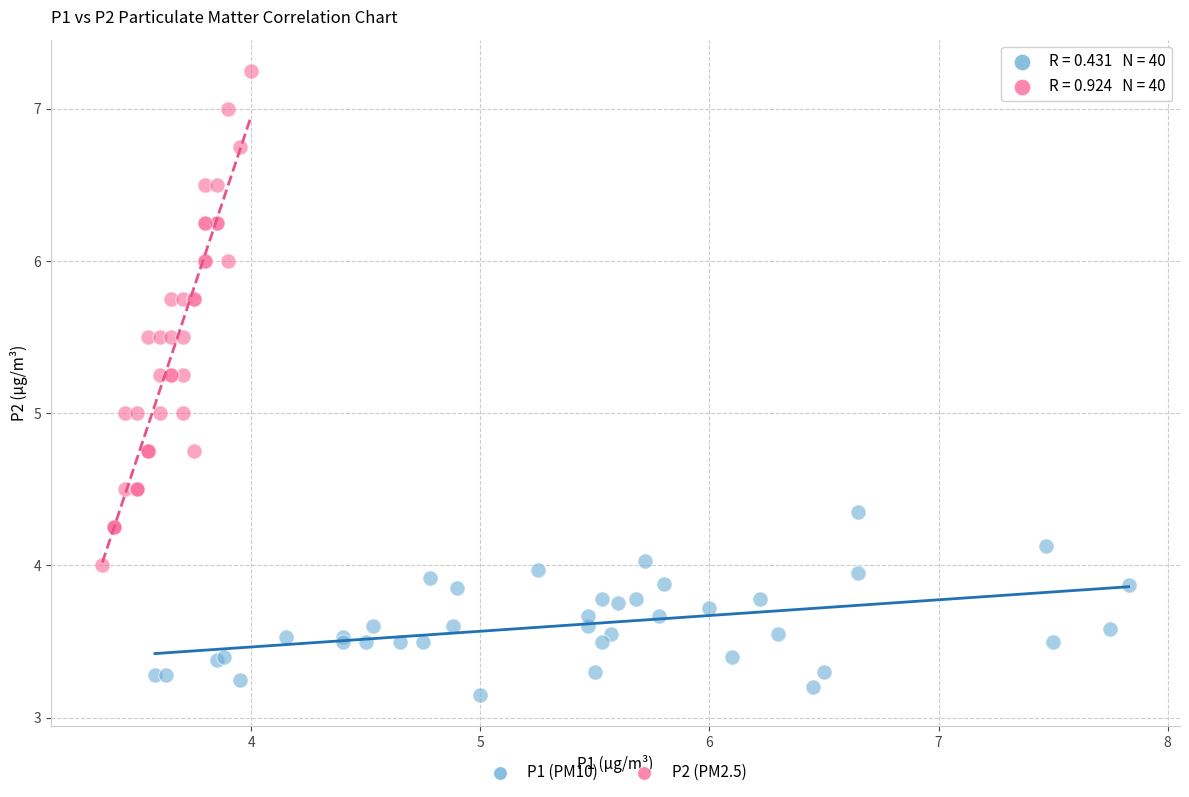

Which series has the largest Y range (max minus min)?

P2 (PM2.5)